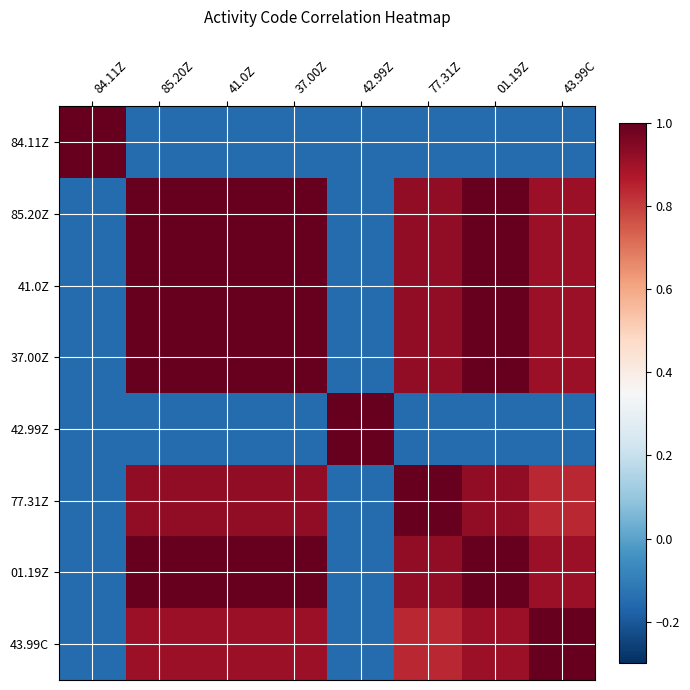

What is the total value across all series at 85.20Z?

5.5